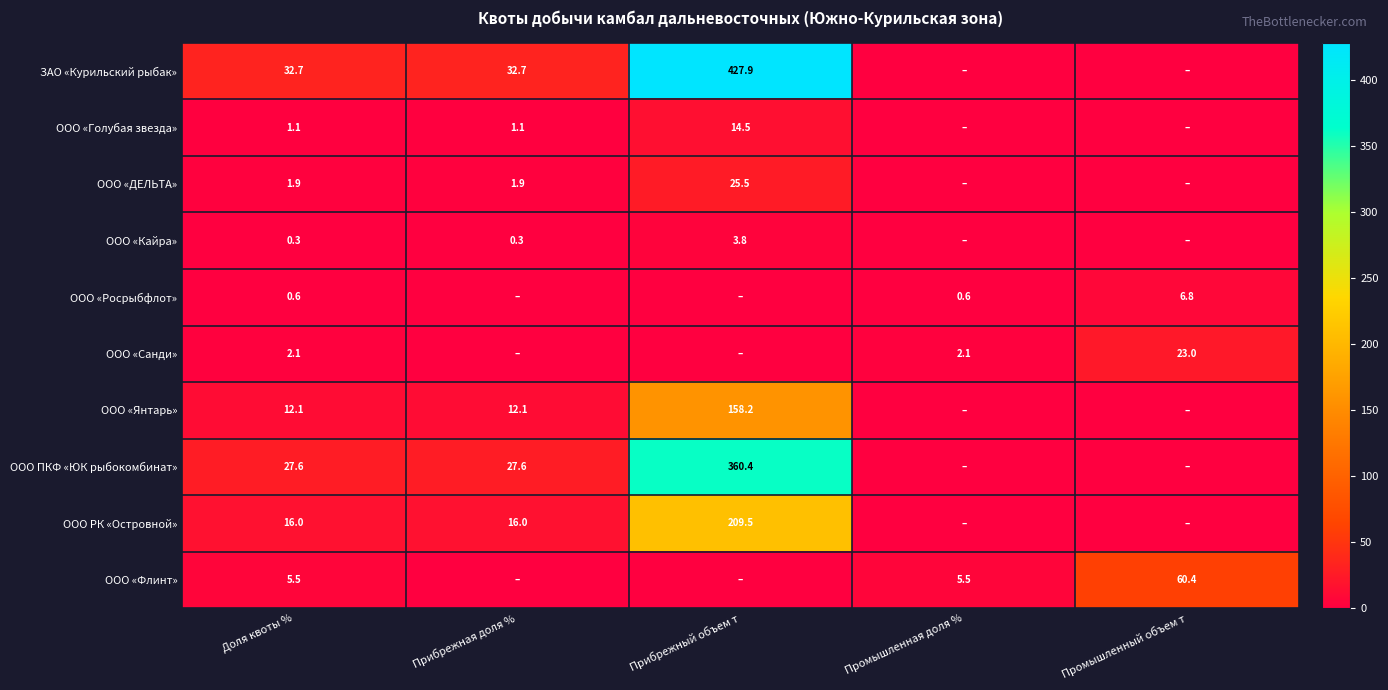

The ООО РК «Островной» series shows 9.7 at Доля квоты %. True or false?

False